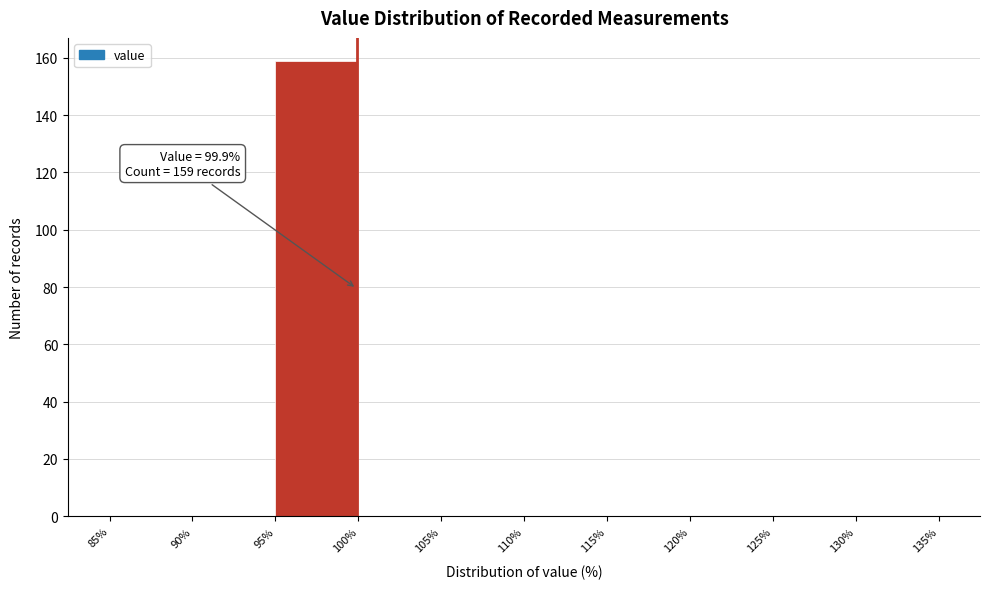

Which range on the x-axis has the tallest bar?

95% to 100%